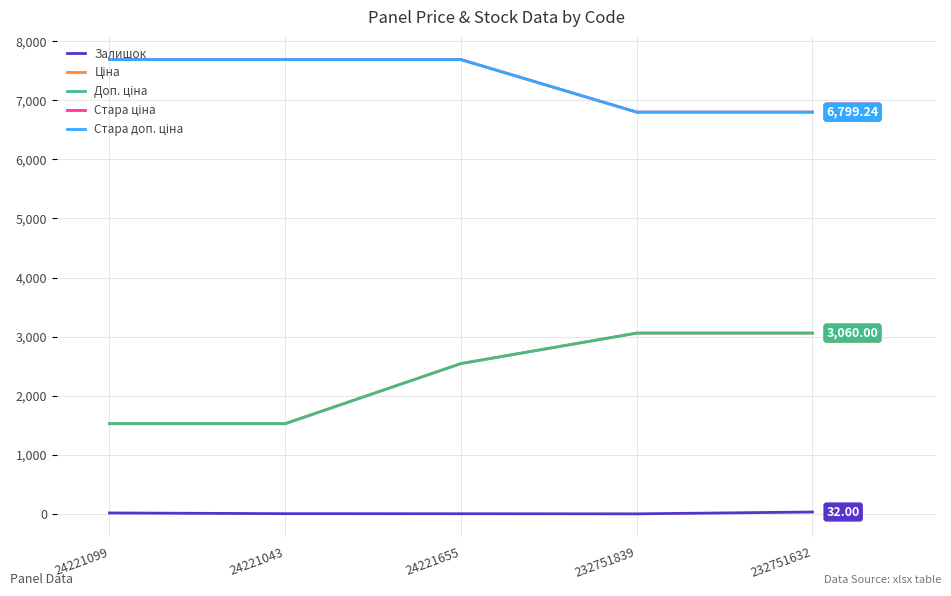

The Доп. ціна series shows 3060.0 at 232751839. True or false?

True